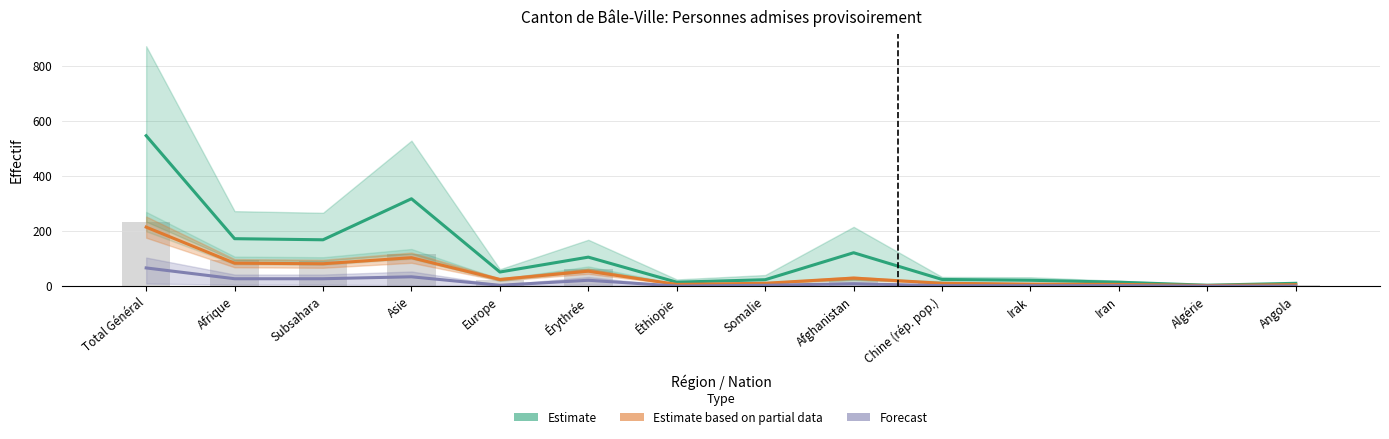

The Forecast series shows -22.0 at Angola. True or false?

False